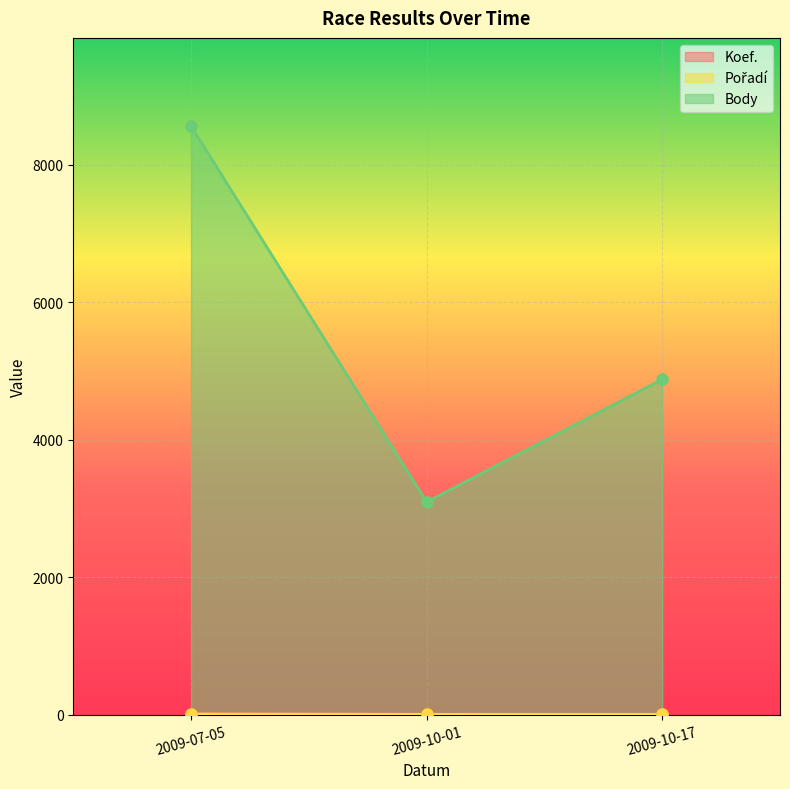

Between 2009-07-05 and 2009-10-01, which series saw the biggest shift?

Body